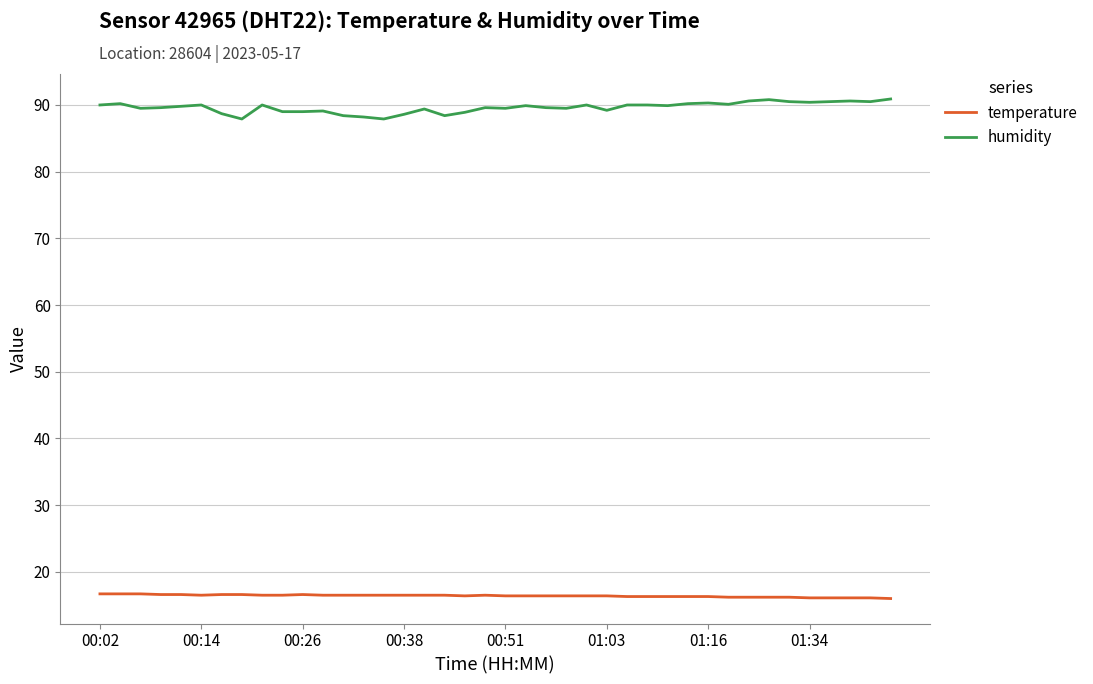

Which series has the largest total across all categories?

humidity